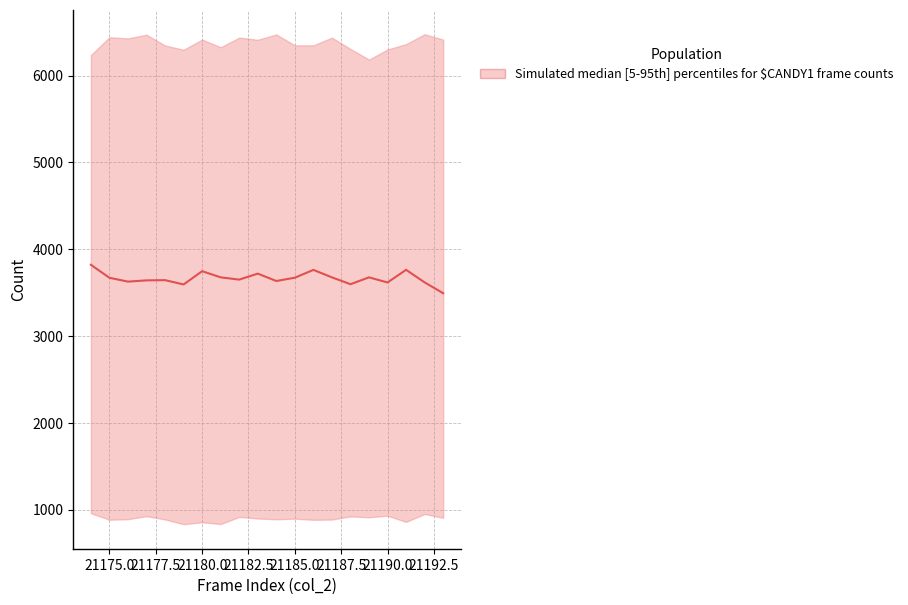

What is the sum of all values?

73298